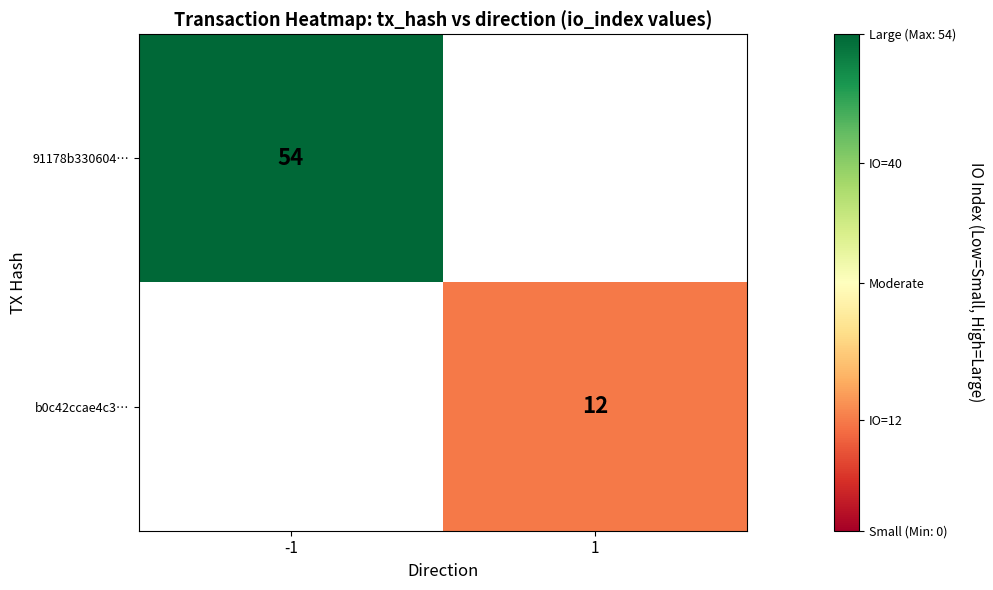

The value of 91178b330604… at -1 is 78. True or false?

False